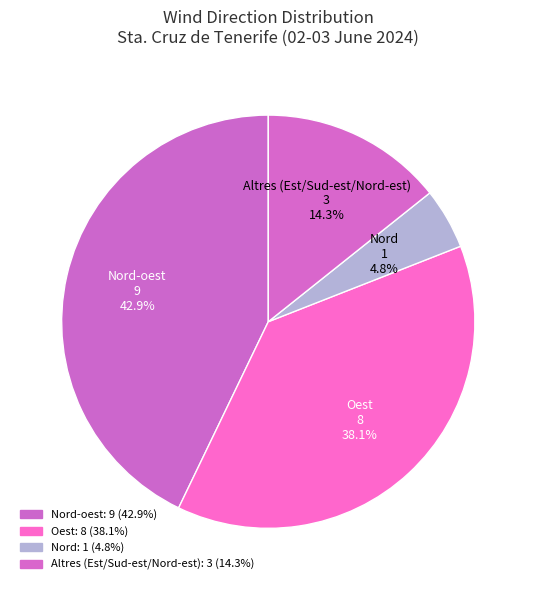

How many segments does this pie chart have?

4